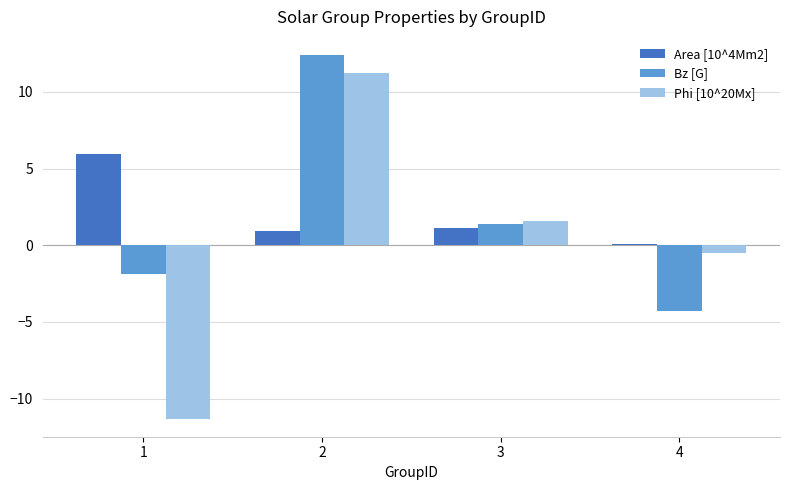

What is the difference between the maximum and minimum values in the Area [10^4Mm2] series?

5.8